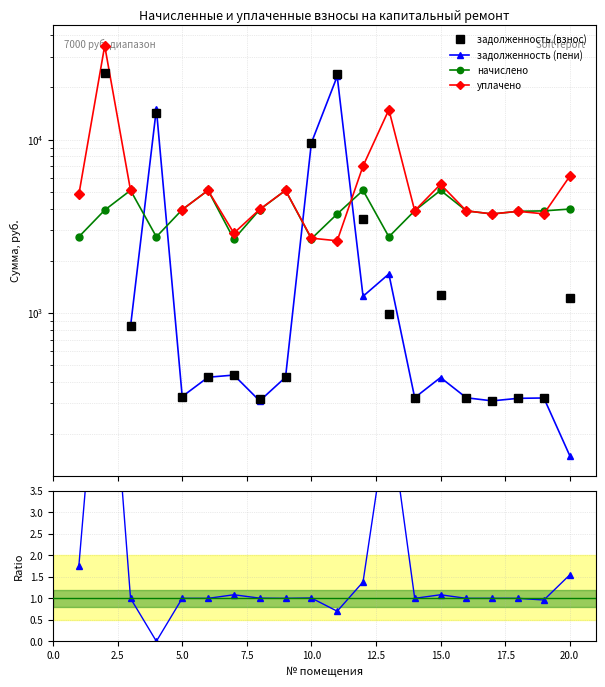

What is the greatest value displayed?

34809.7